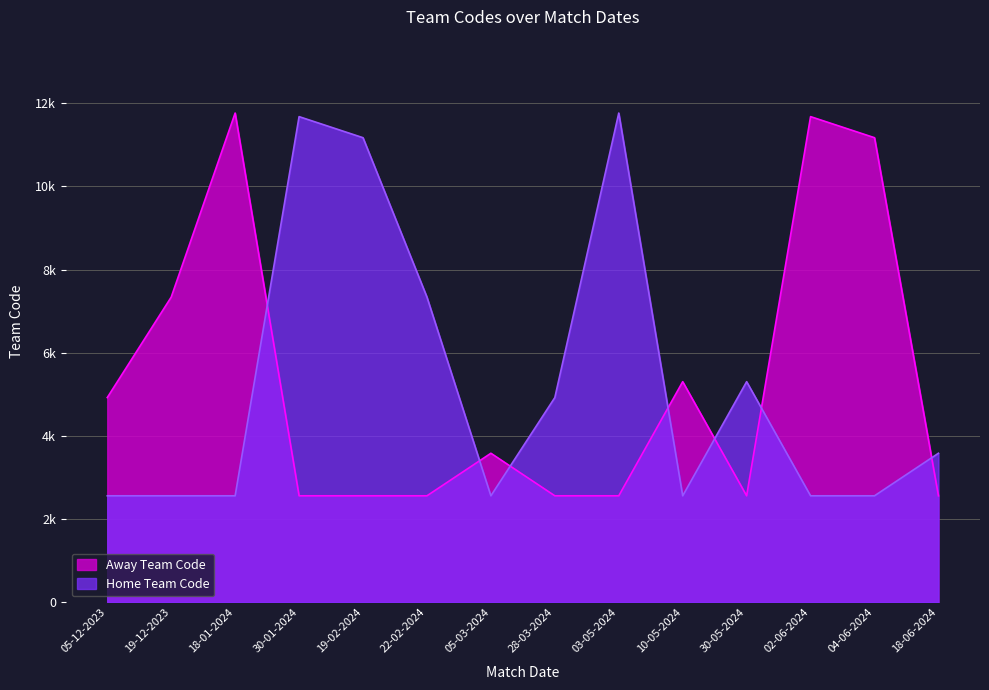

Does the chart display data point markers on the line(s)?

No